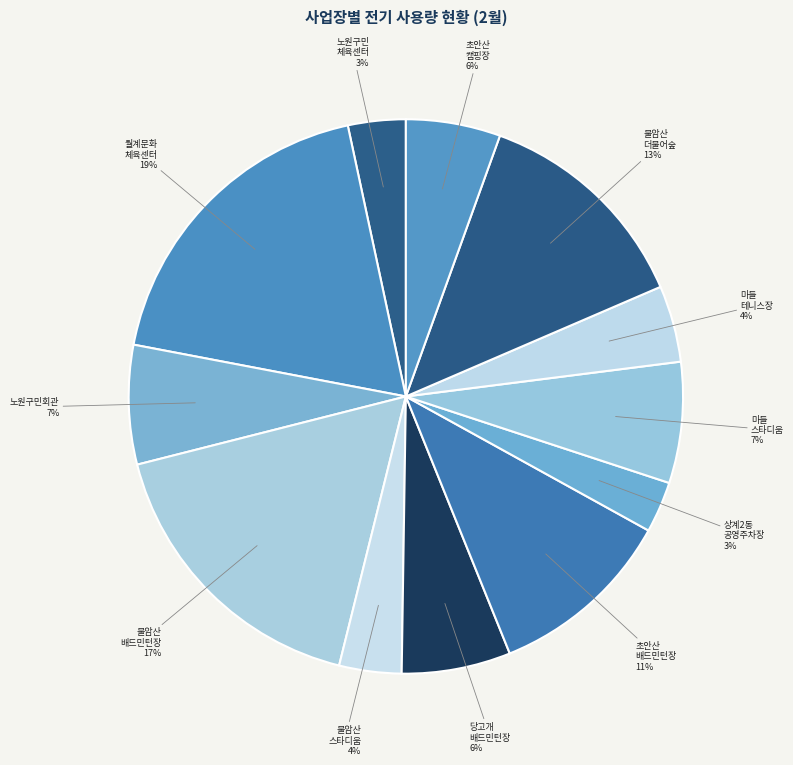

Does any single category account for the majority?

No